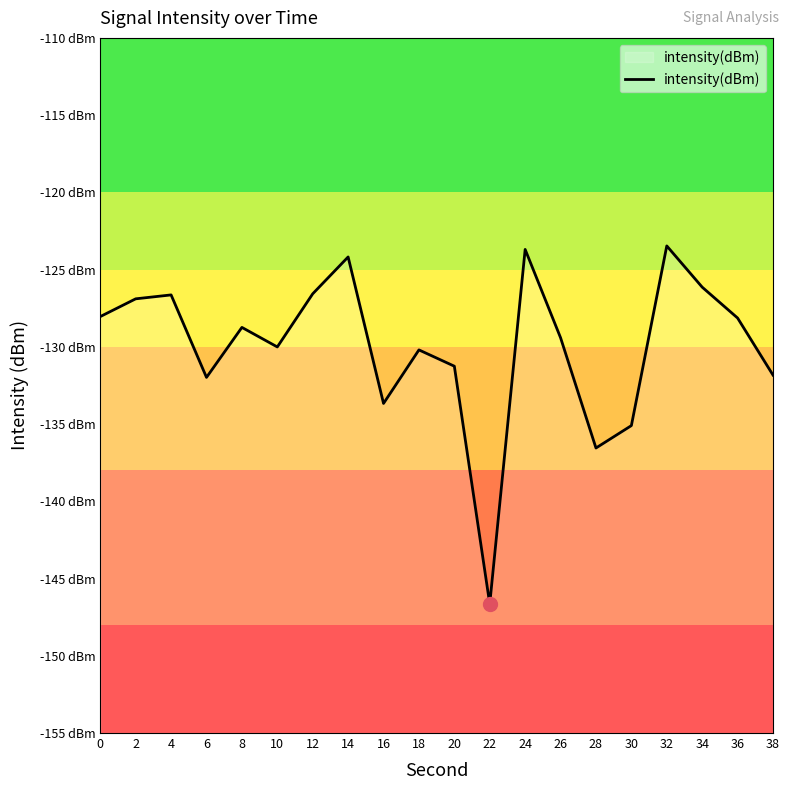

Rank the categories by value from lowest to highest.

22, 28, 30, 16, 6, 38, 20, 18, 10, 26, 8, 36, 0, 2, 4, 12, 34, 14, 24, 32